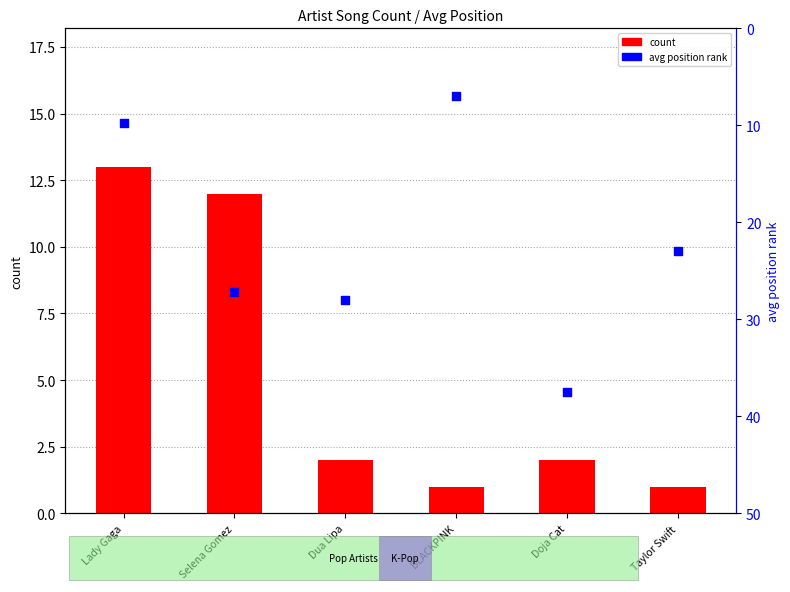

Which series contains the lowest Y value?

count